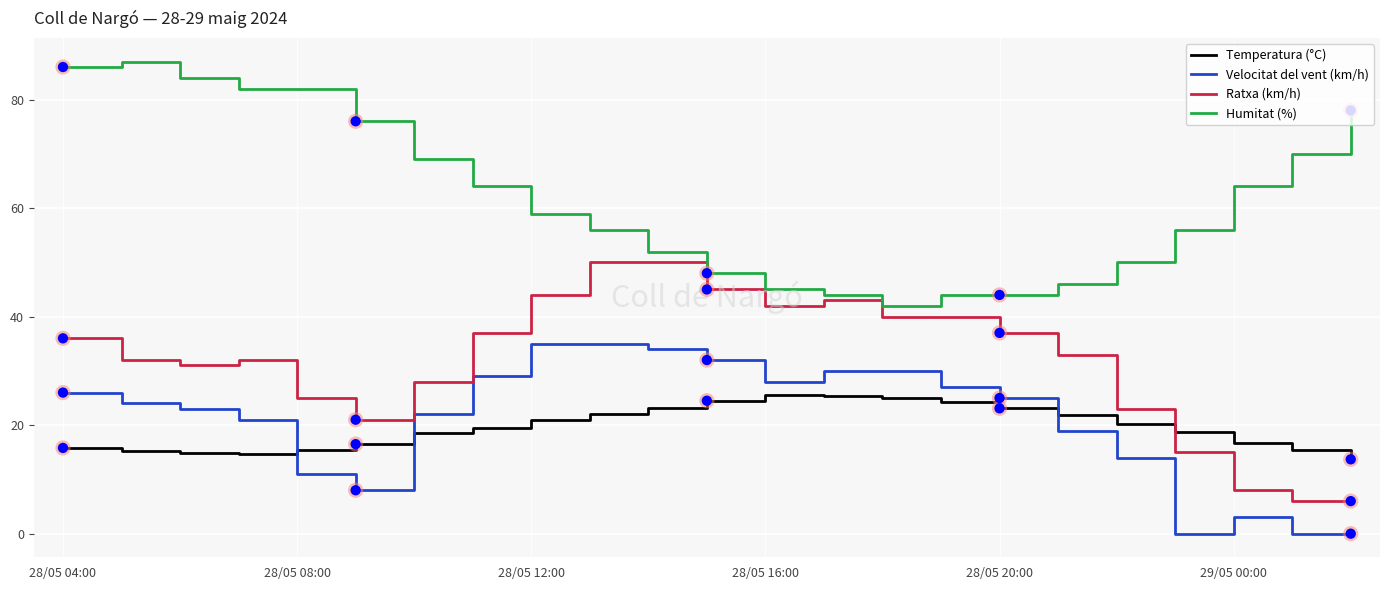

What is the difference between the maximum and minimum values in the Velocitat del vent (km/h) series?

35.0